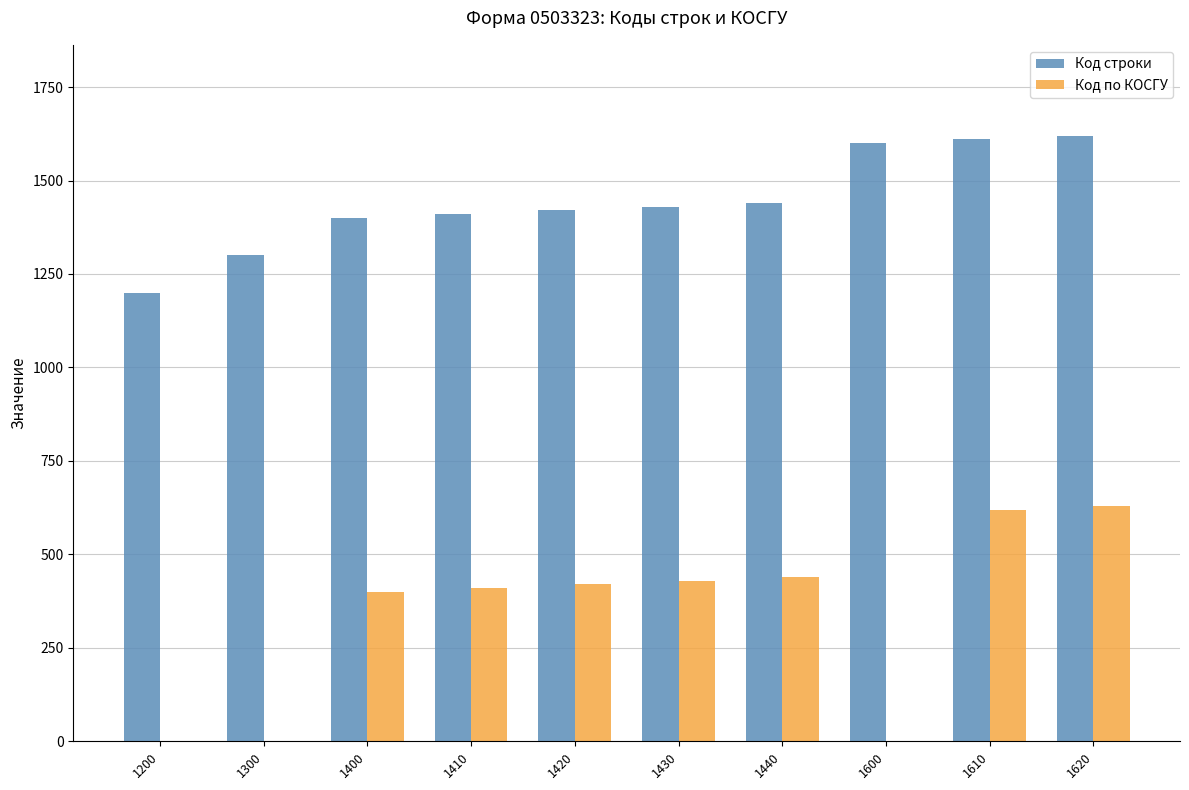

Reading right to left, extract all data points from this chart.

Код строки: 1620=1620	1610=1610	1600=1600	1440=1440	1430=1430	1420=1420	1410=1410	1400=1400	1300=1300	1200=1200
Код по КОСГУ: 1620=630	1610=620	1600=0	1440=440	1430=430	1420=420	1410=410	1400=400	1300=0	1200=0